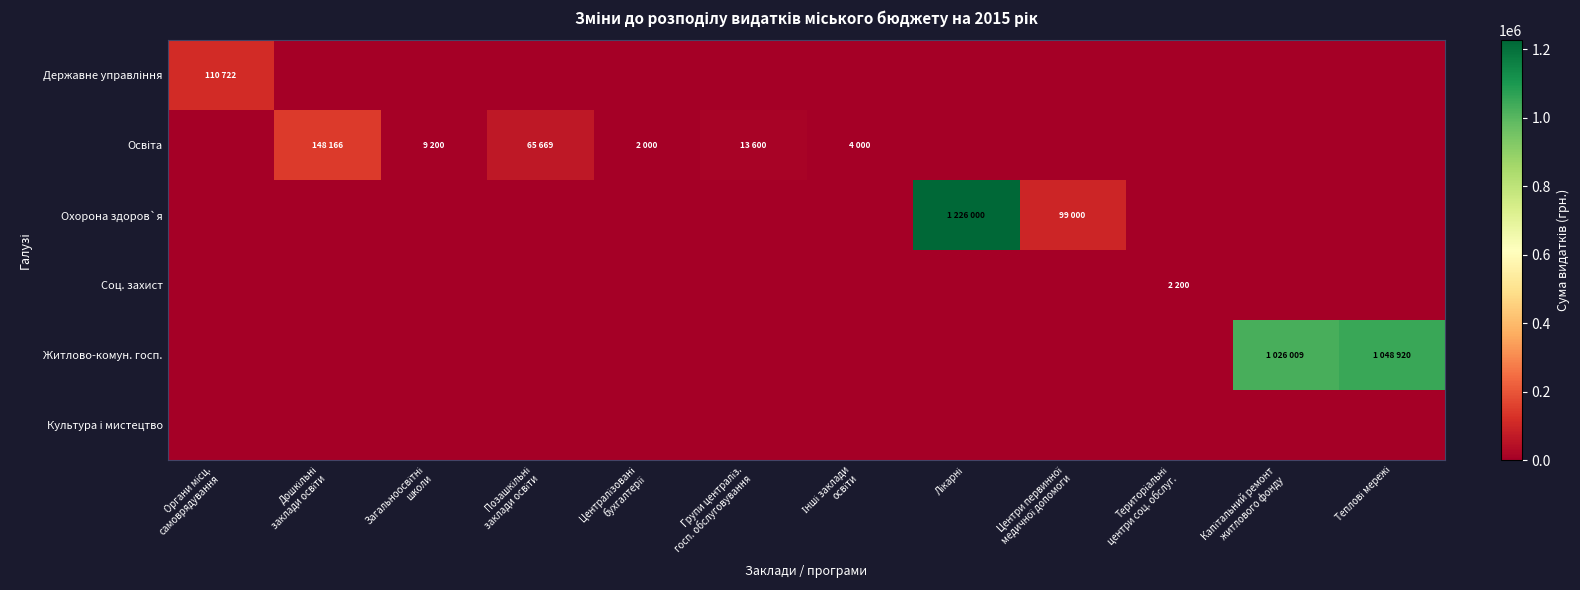

At which category is the sum across all series the highest?

Лікарні